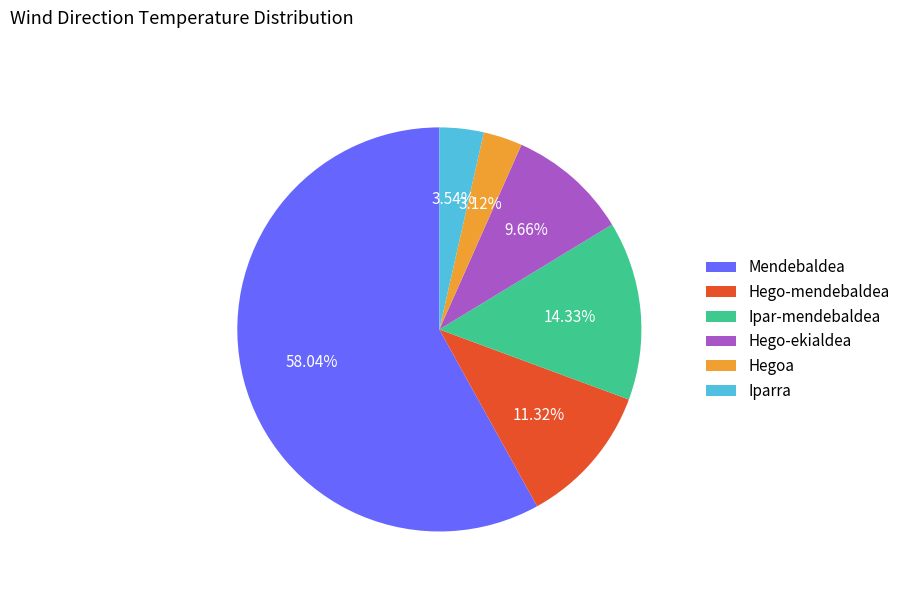

Between Iparra and Hego-ekialdea, which is larger?

Hego-ekialdea